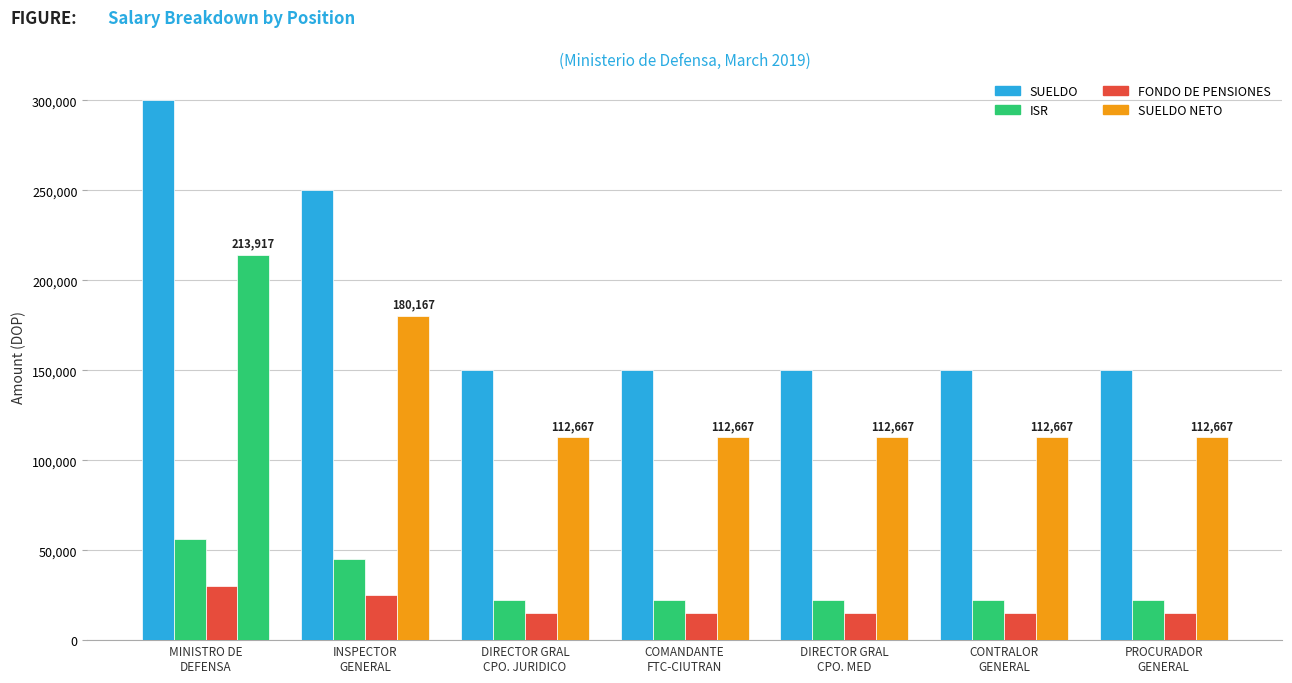

How many bars are there in each group?

4